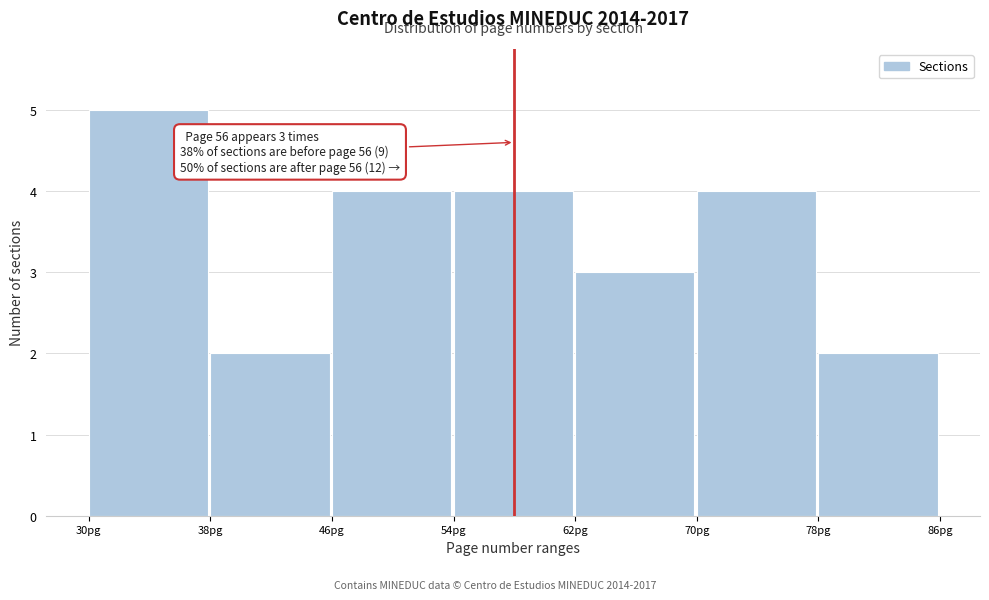

Over which range of the x-axis is the bar tallest?

30 to 38